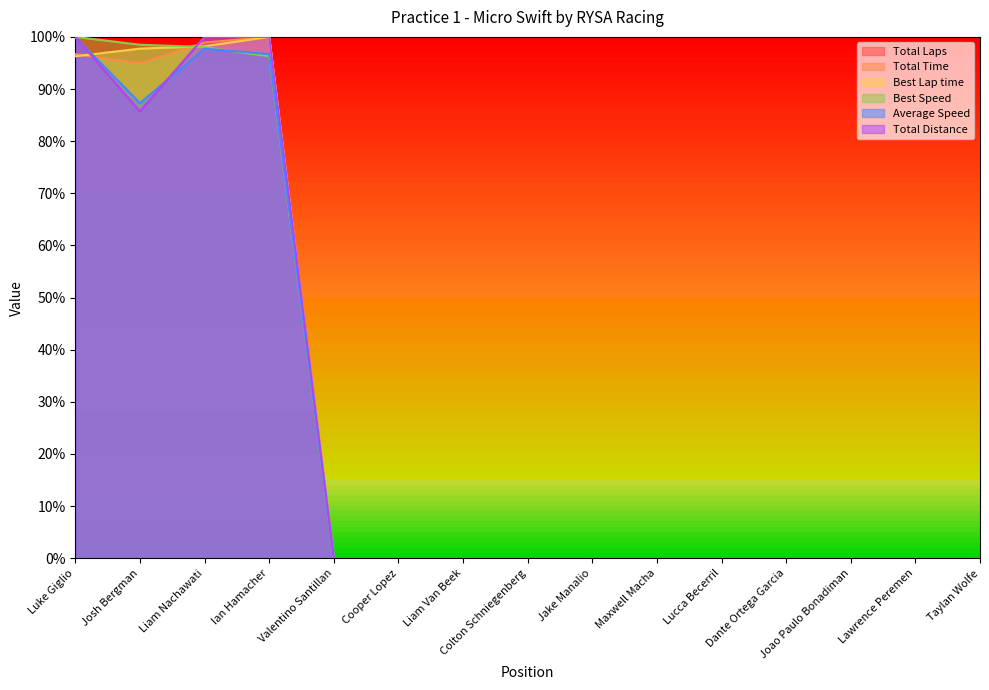

The Total Distance series shows 149.2 at Ian Hamacher. True or false?

False